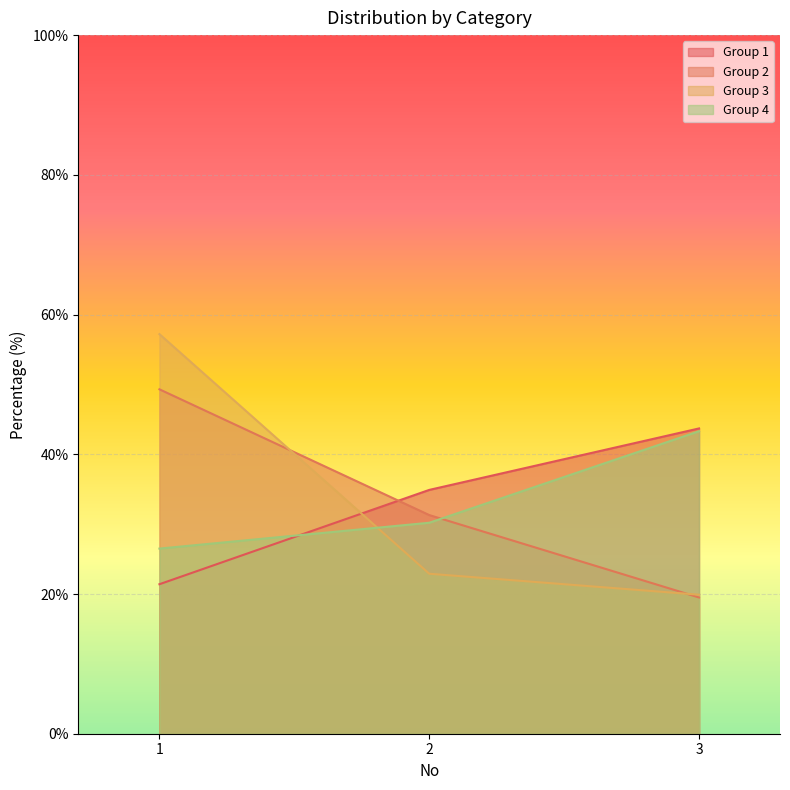

What are all the series names shown in the legend?

Group 1, Group 2, Group 3, Group 4